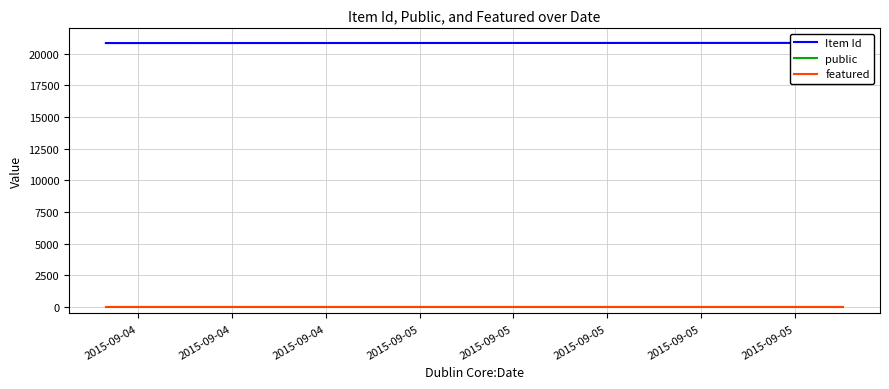

What is the greatest value displayed?

20853